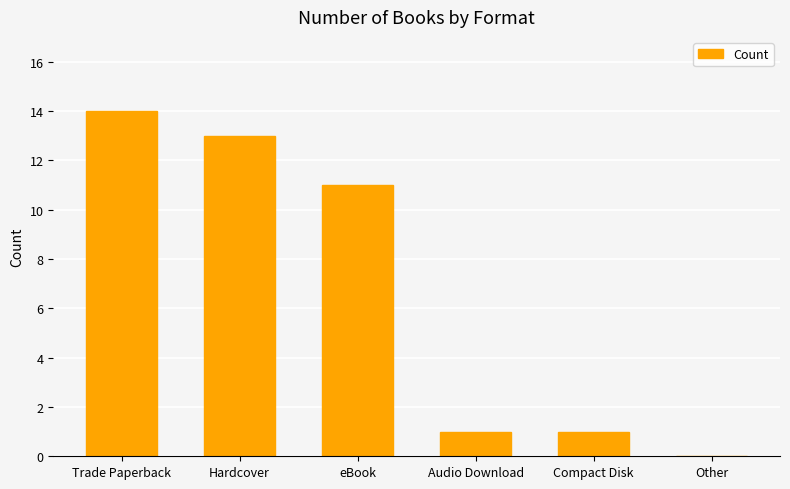

Which category has the highest value across all series?

Trade Paperback